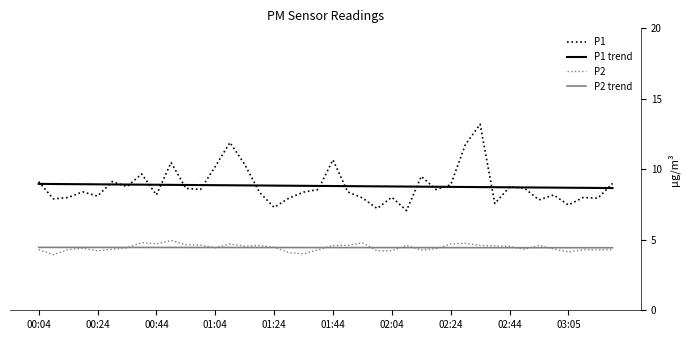

What is the maximum value shown in the chart?

13.2